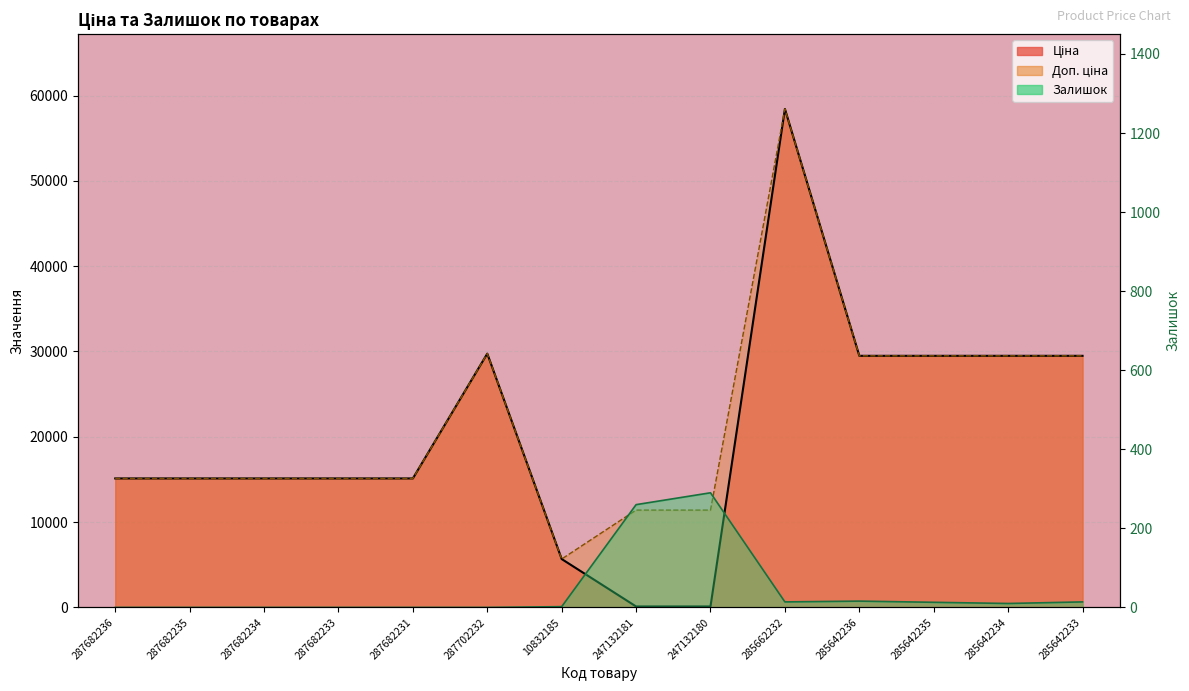

Between 285662232 and 285642235, which series saw the biggest shift?

Ціна